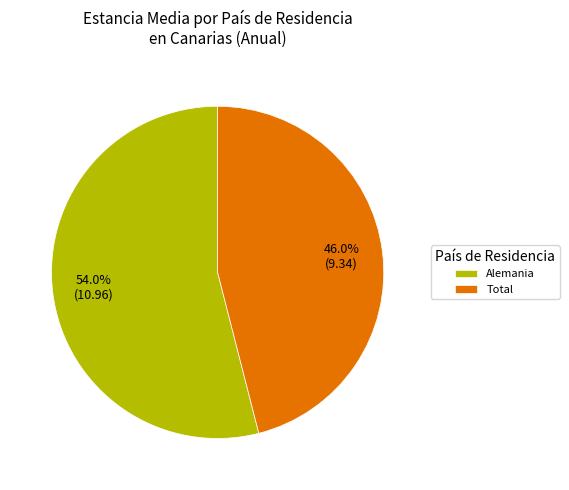

How many slices are in this pie chart?

2